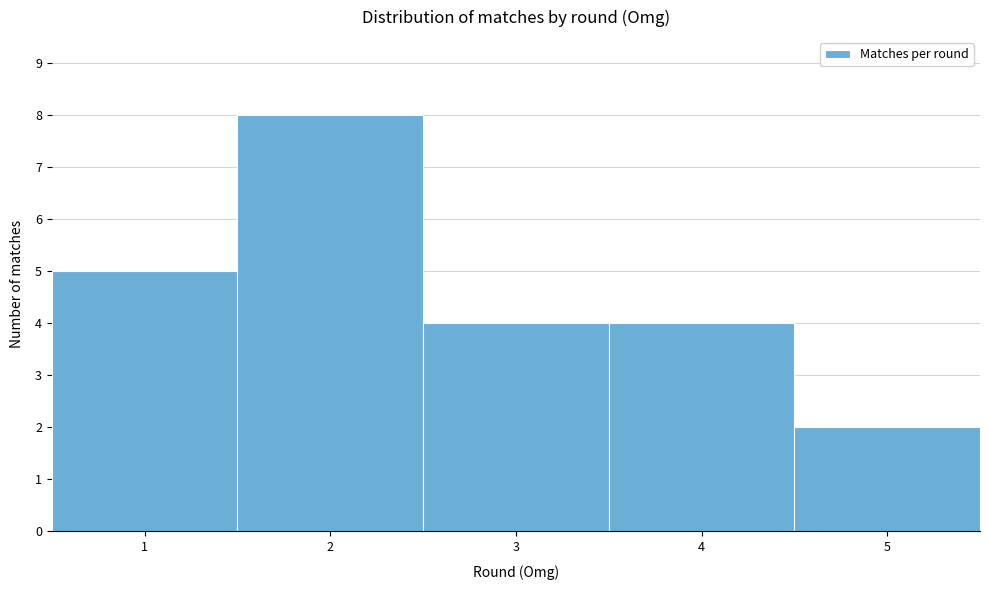

Reading left to right, list every bar in this chart as the range it spans on the x-axis followed by its height. The values are not printed on the chart, so give them approximately, as read against the axis.

0.5 to 1.5: 5
1.5 to 2.5: 8
2.5 to 3.5: 4
3.5 to 4.5: 4
4.5 to 5.5: 2